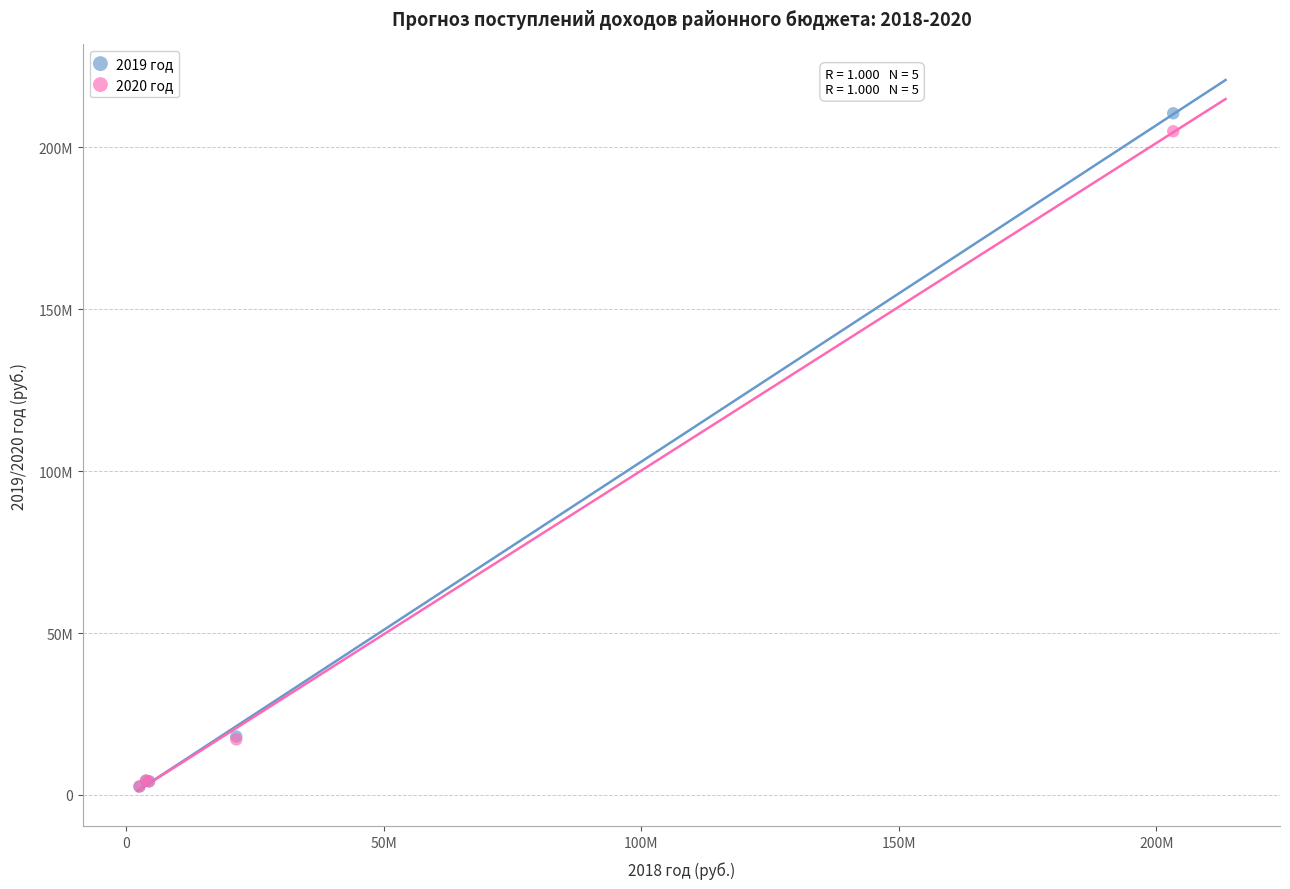

What are all the series names shown in the legend?

2019 год, 2020 год